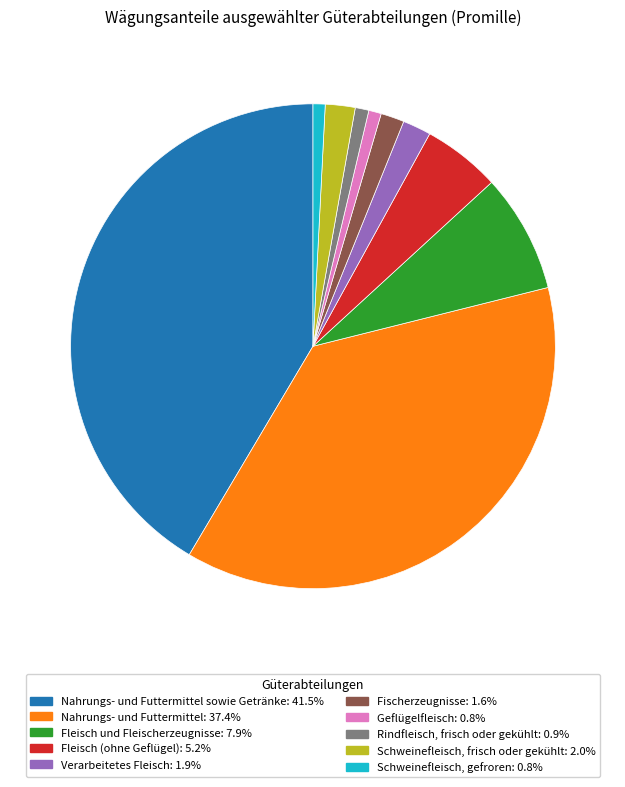

Combined, do Fischerzeugnisse: 1.6% and Geflügelfleisch: 0.8% account for over 50%?

No